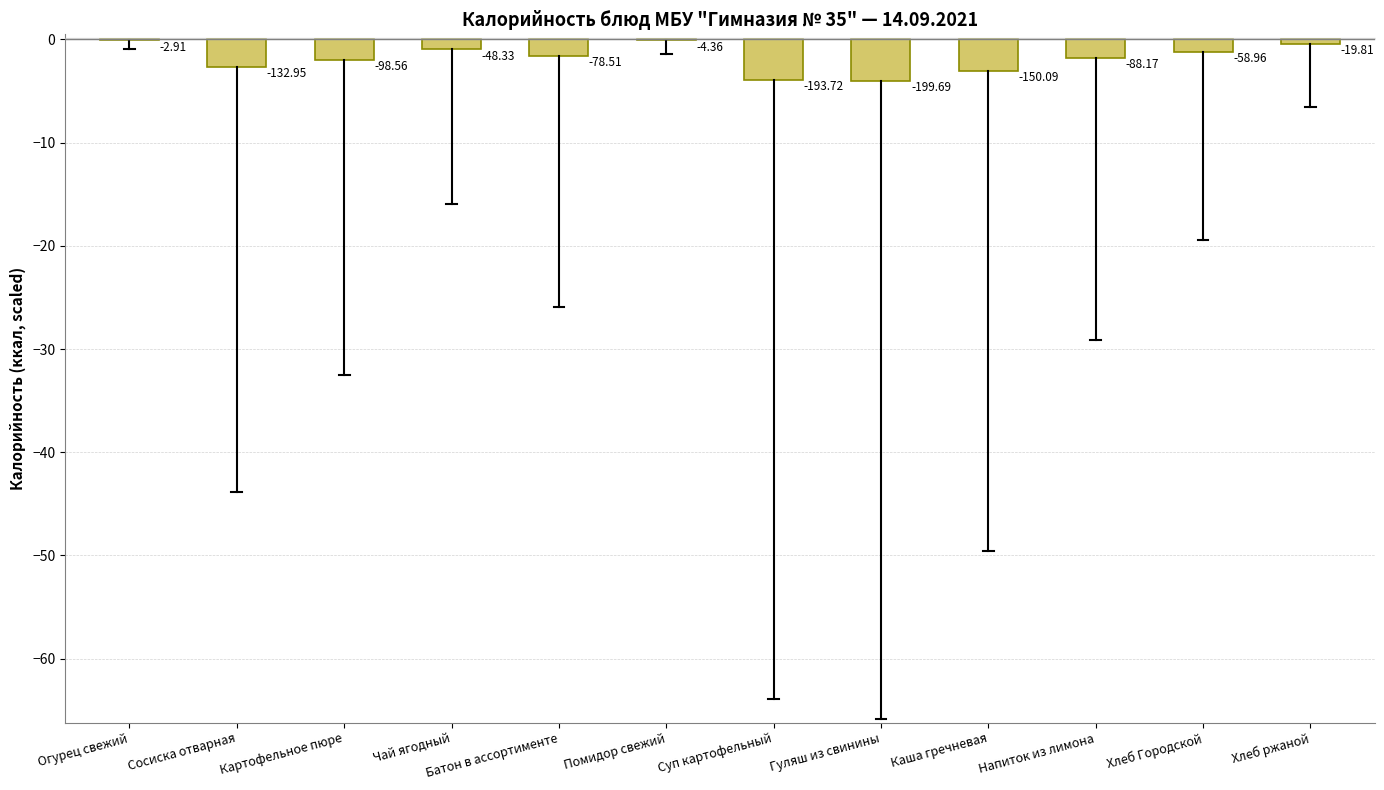

Where does the data first go above -1?

Огурец свежий